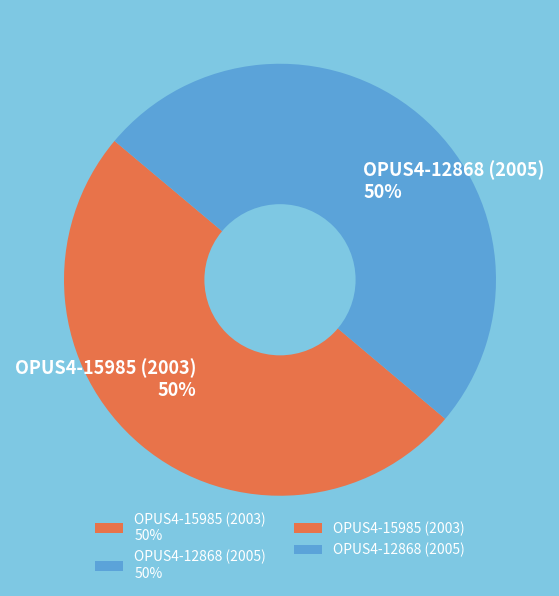

Approximately how many times larger is the value at OPUS4-15985 (2003) 50% compared to OPUS4-12868 (2005) 50%?

1.0